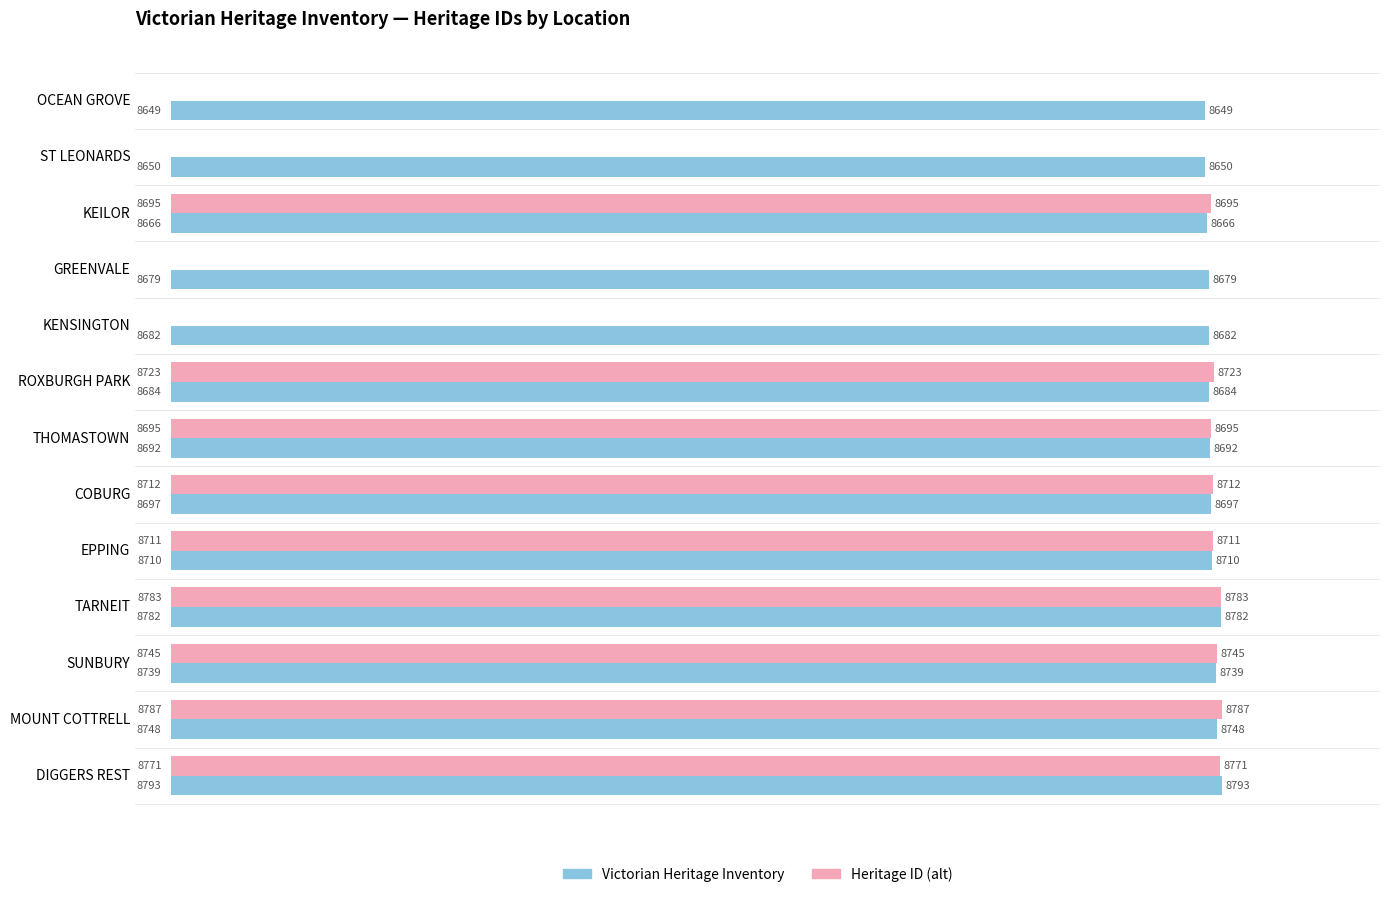

Which category has the highest value across all series?

DIGGERS REST